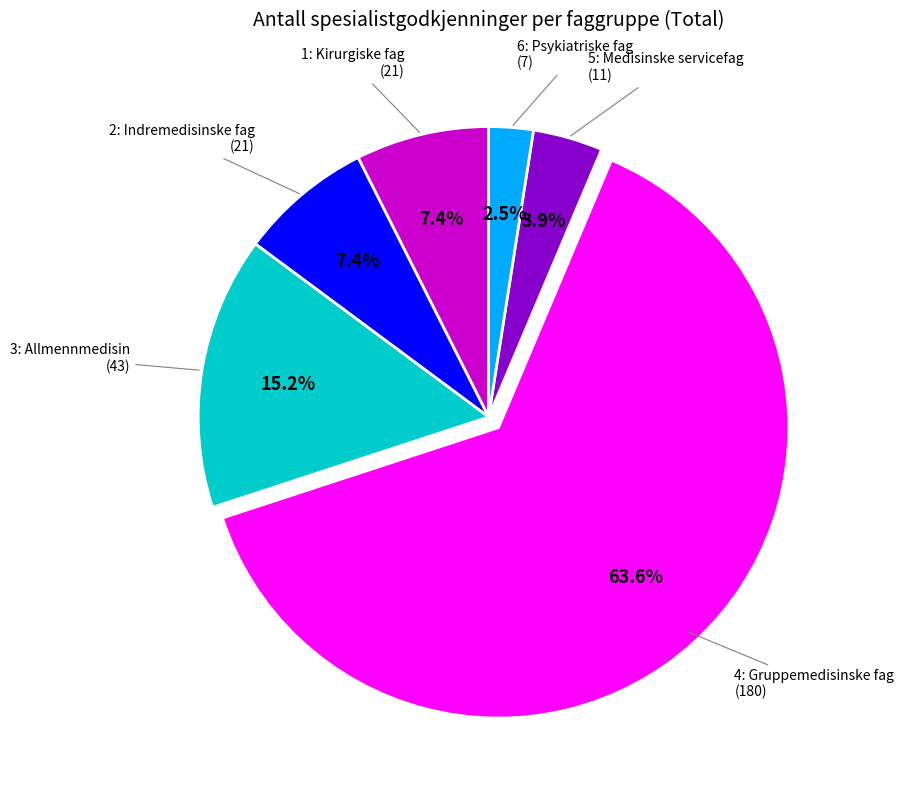

Does any single category account for the majority?

Yes